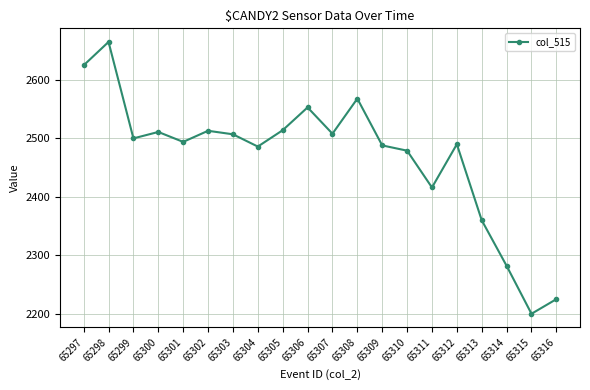

Approximately how many times larger is the value at 65307 compared to 65297?

1.0